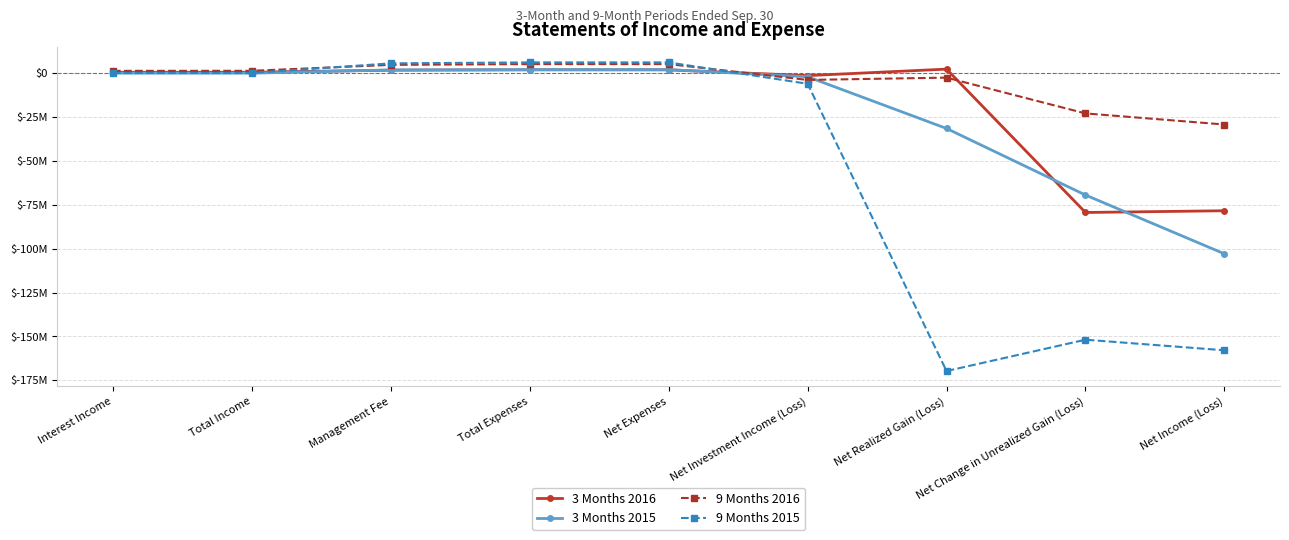

What position from the right is Total Income?

8